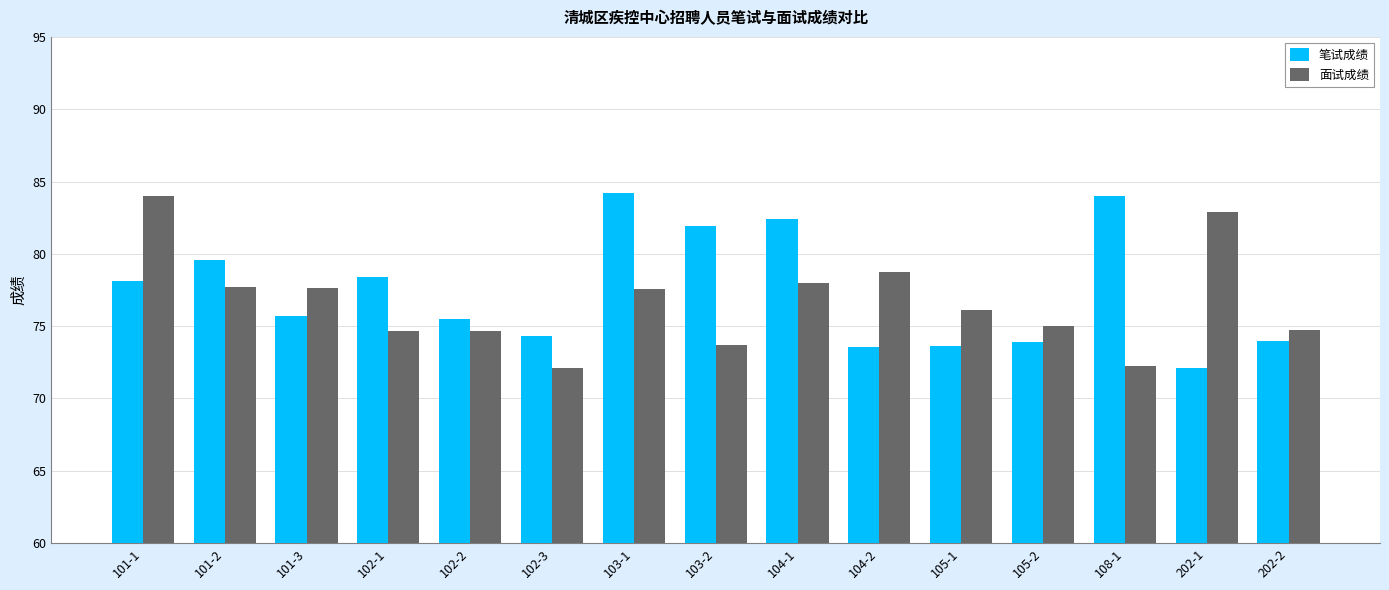

At which label does 笔试成绩 reach its minimum?

202-1